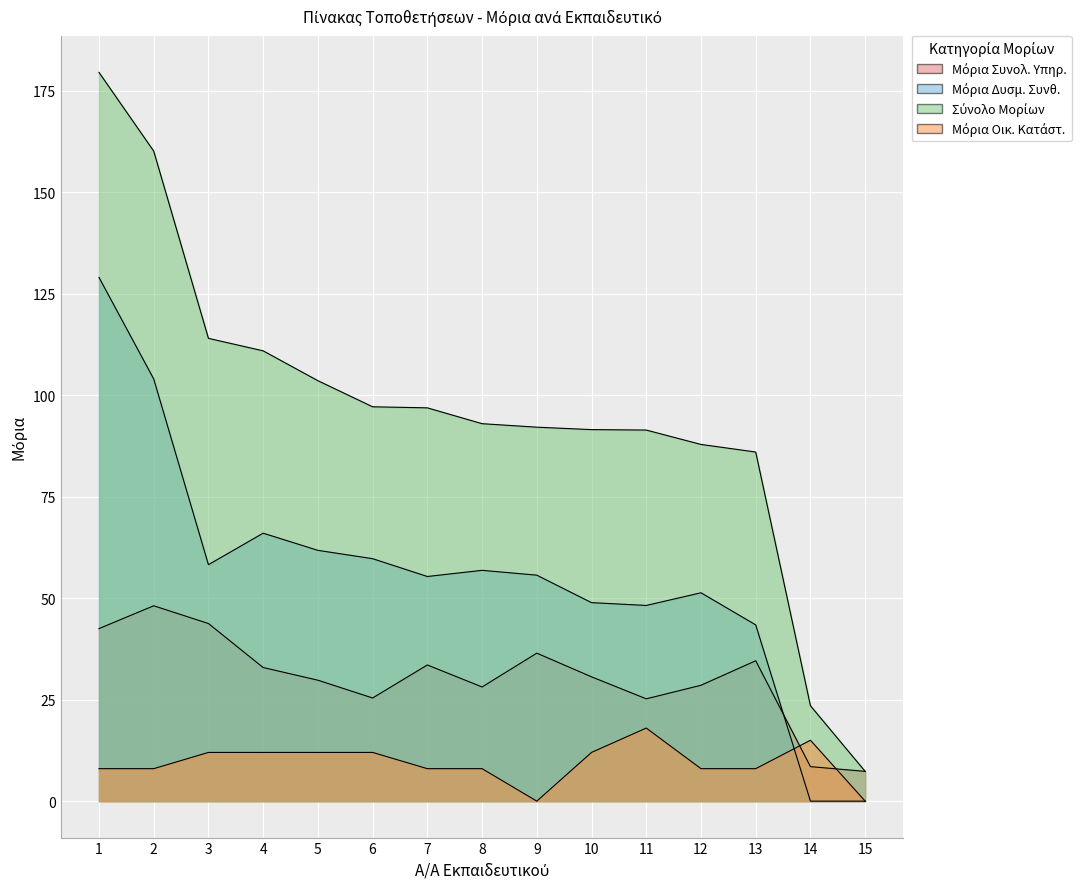

What is the average value of the Μόρια Συνολ. Υπηρ. series?

30.4